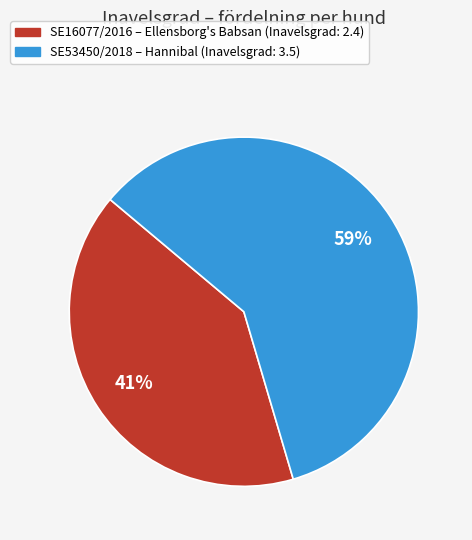

Does any single category account for the majority?

Yes